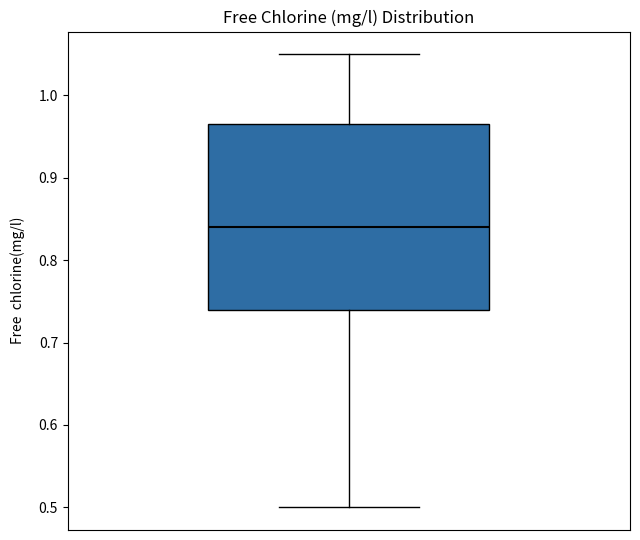

Transcribe this box plot: give where the median line is, the range the box spans, and where the two whiskers end, as read against the y-axis. The values are not printed on the chart, so give them approximately, as read against the axis.

median 0.84, box 0.74 to 0.97, whiskers 0.50 to 1.05